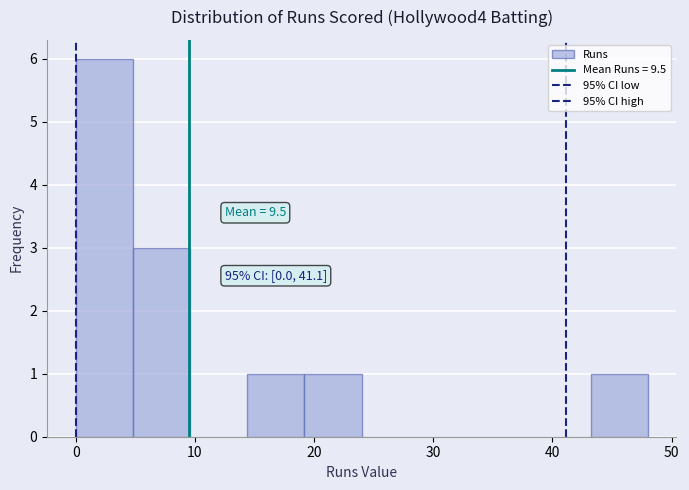

Over which range of the x-axis is the bar tallest?

0.0 to 4.8